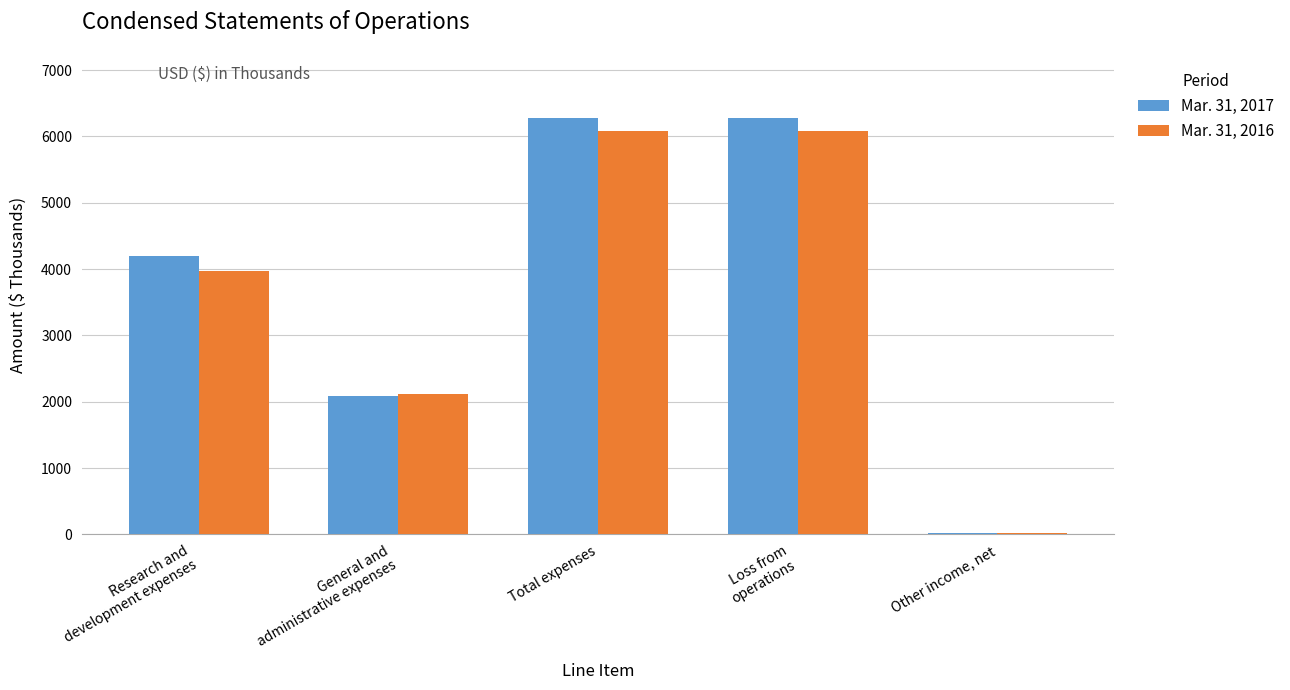

How many Mar. 31, 2017 values are between 2087 and 6280?

4